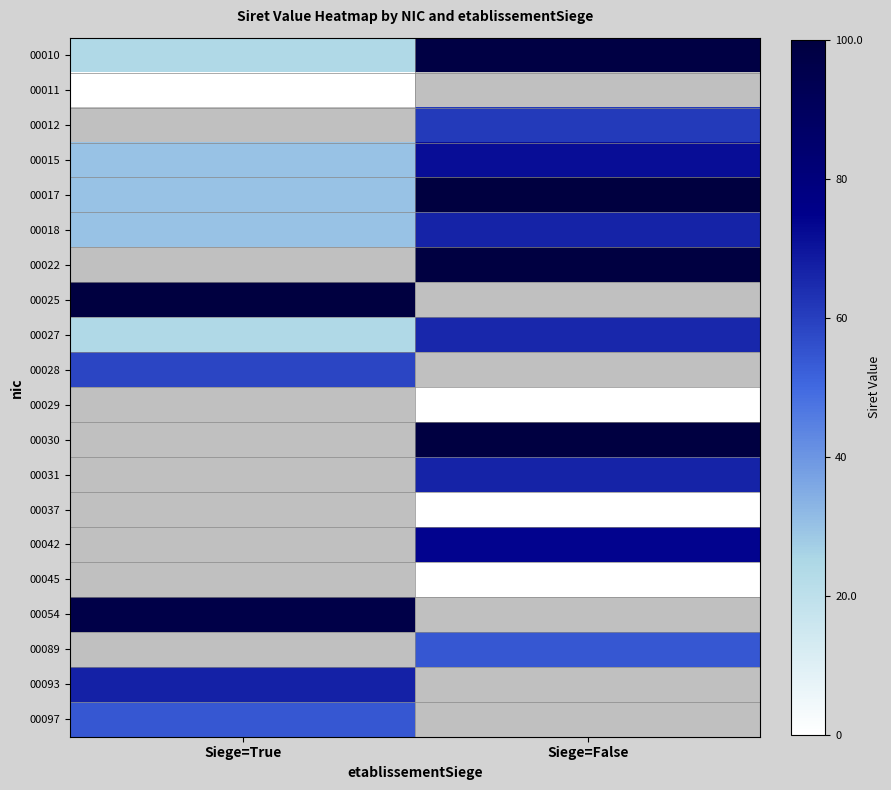

What is the approximate value of 00022 at Siege=False?

99.3